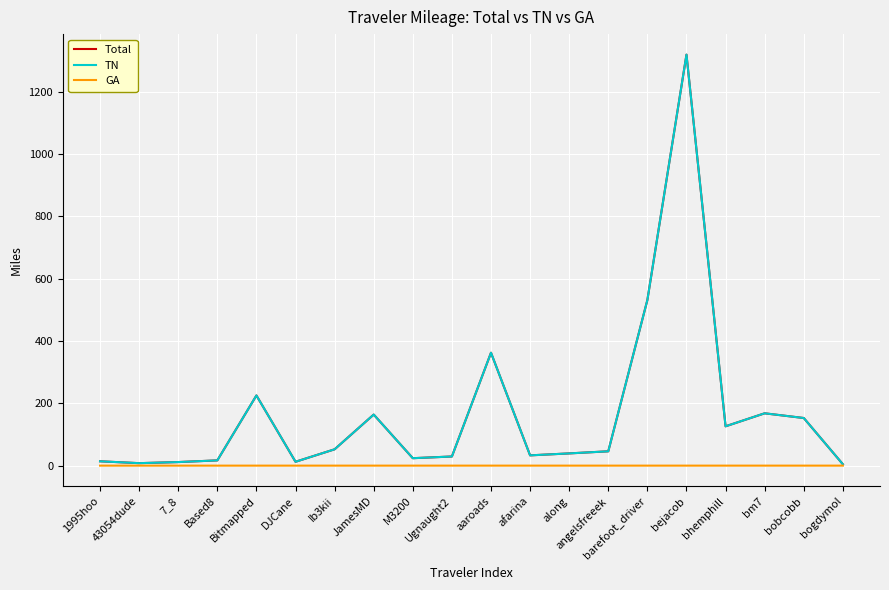

Is this an area chart (filled region under the line)?

No